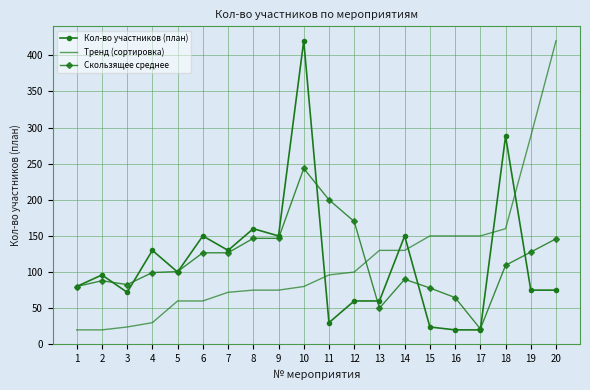

True or false: Скользящее среднее has a value of 200.0 at 11.

True